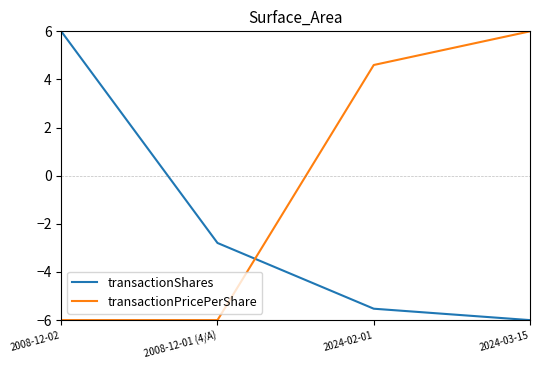

What is the spread (max minus min) of values at 2024-03-15?

12.0